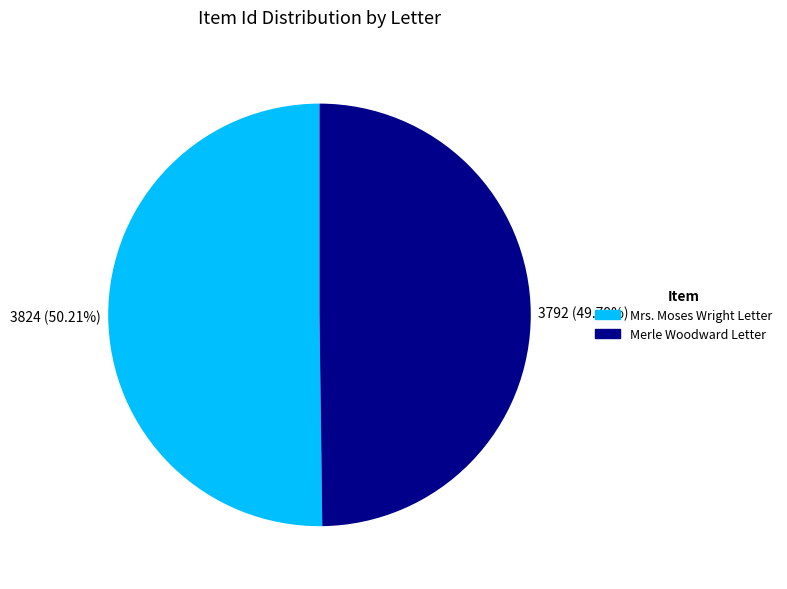

Combined, do Merle Woodward Letter and Mrs. Moses Wright Letter account for over 50%?

Yes